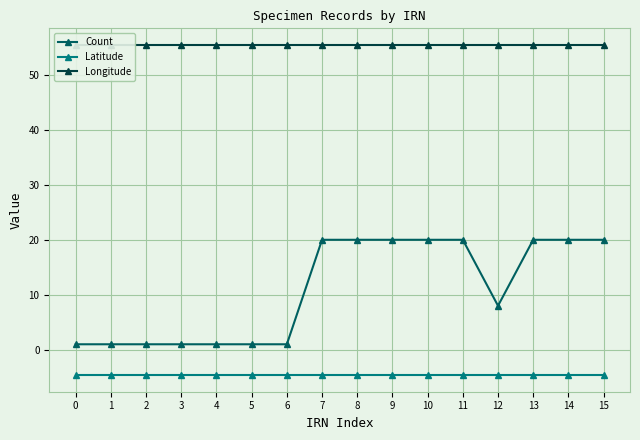

At which category is the sum across all series the highest?

7